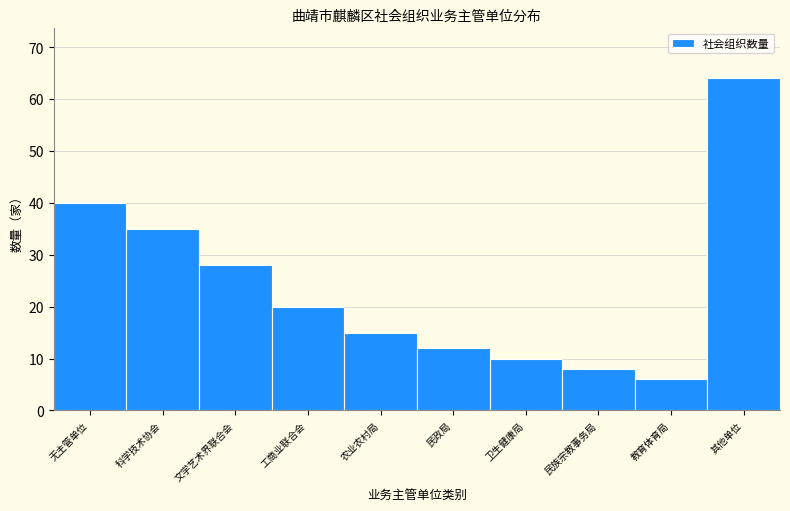

Reading left to right, transcribe all the data shown in this chart.

40	35	28	20	15	12	10	8	6	64